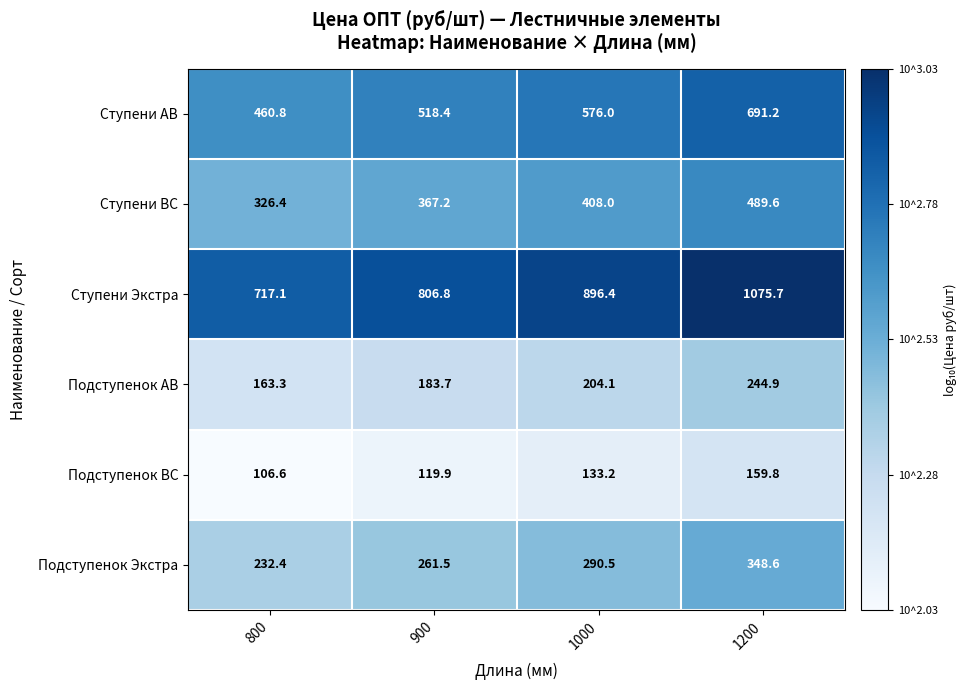

The Подступенок АВ series shows 163.3 at 800. True or false?

True